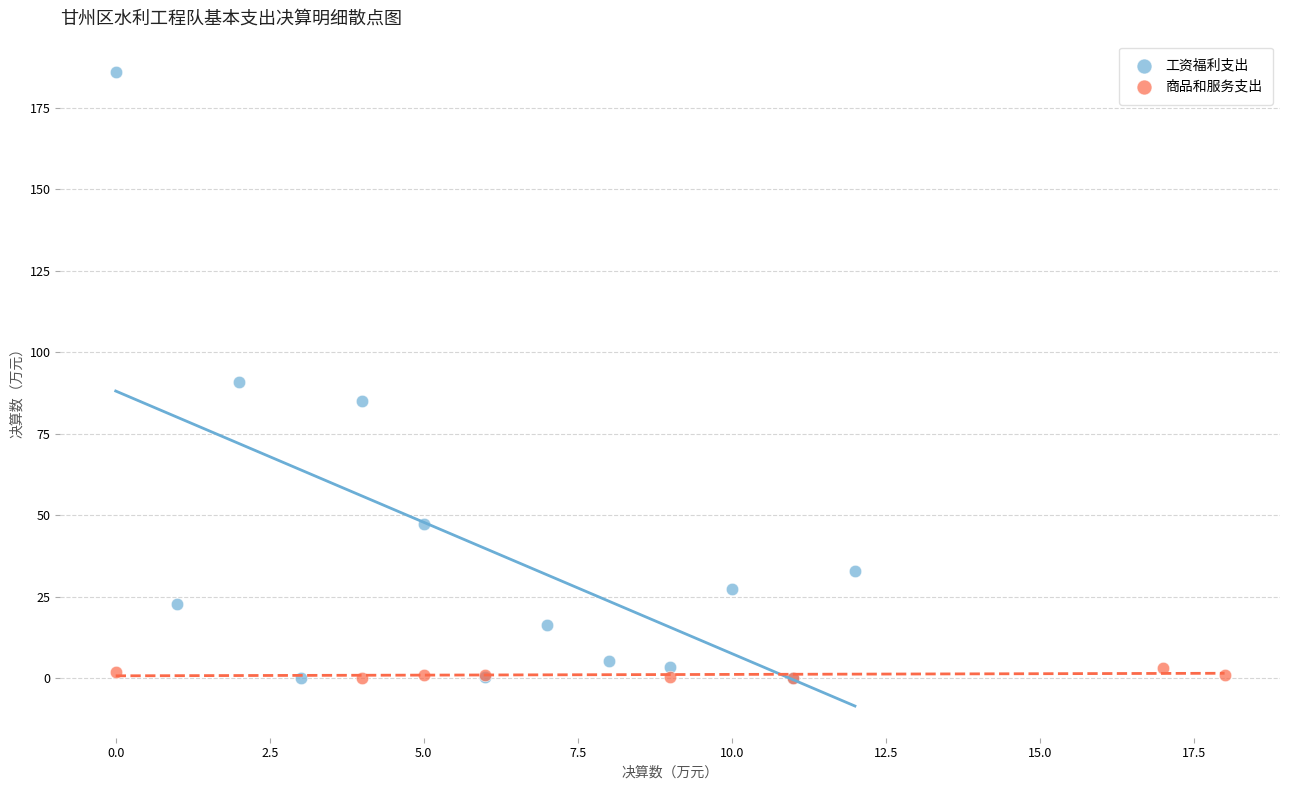

Which series contains the highest Y value?

工资福利支出